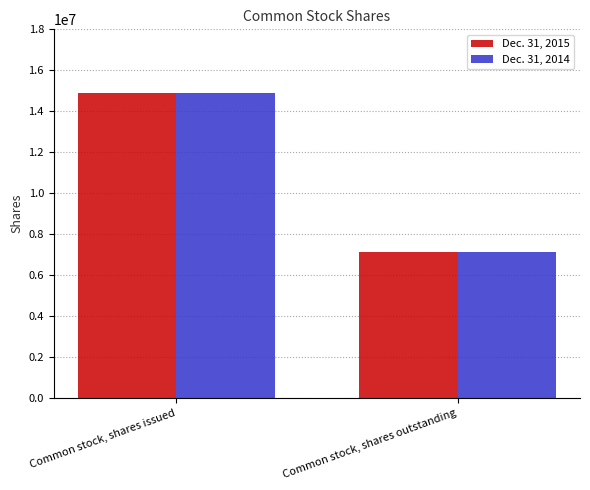

At how many categories does at least one series exceed 11869044?

1